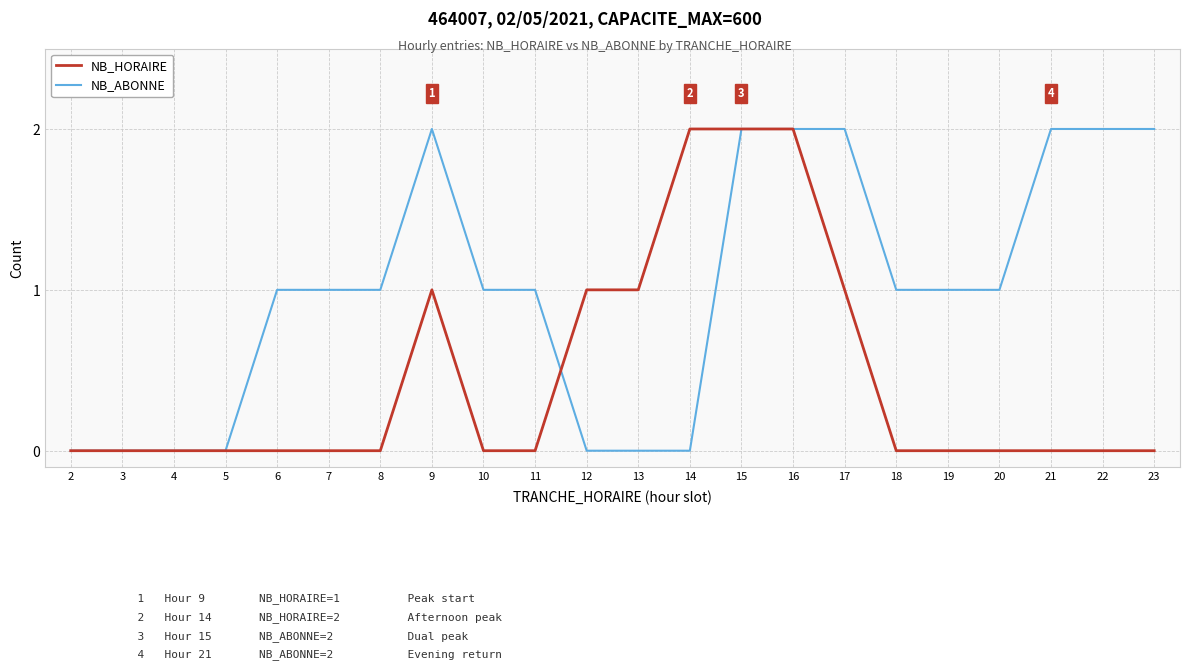

What is the sum of all NB_ABONNE values?

22